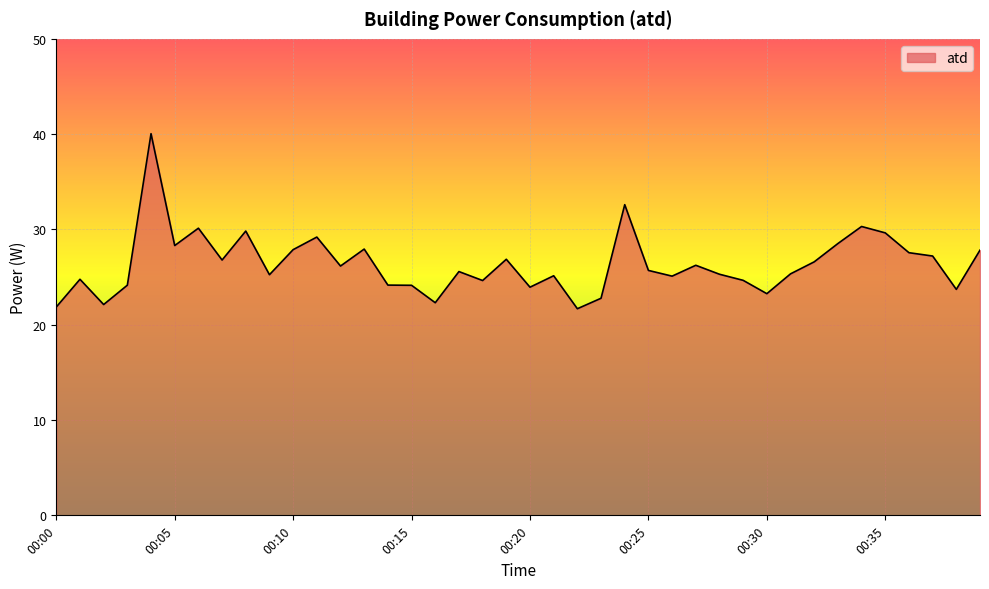

How many lines are shown in the chart?

1